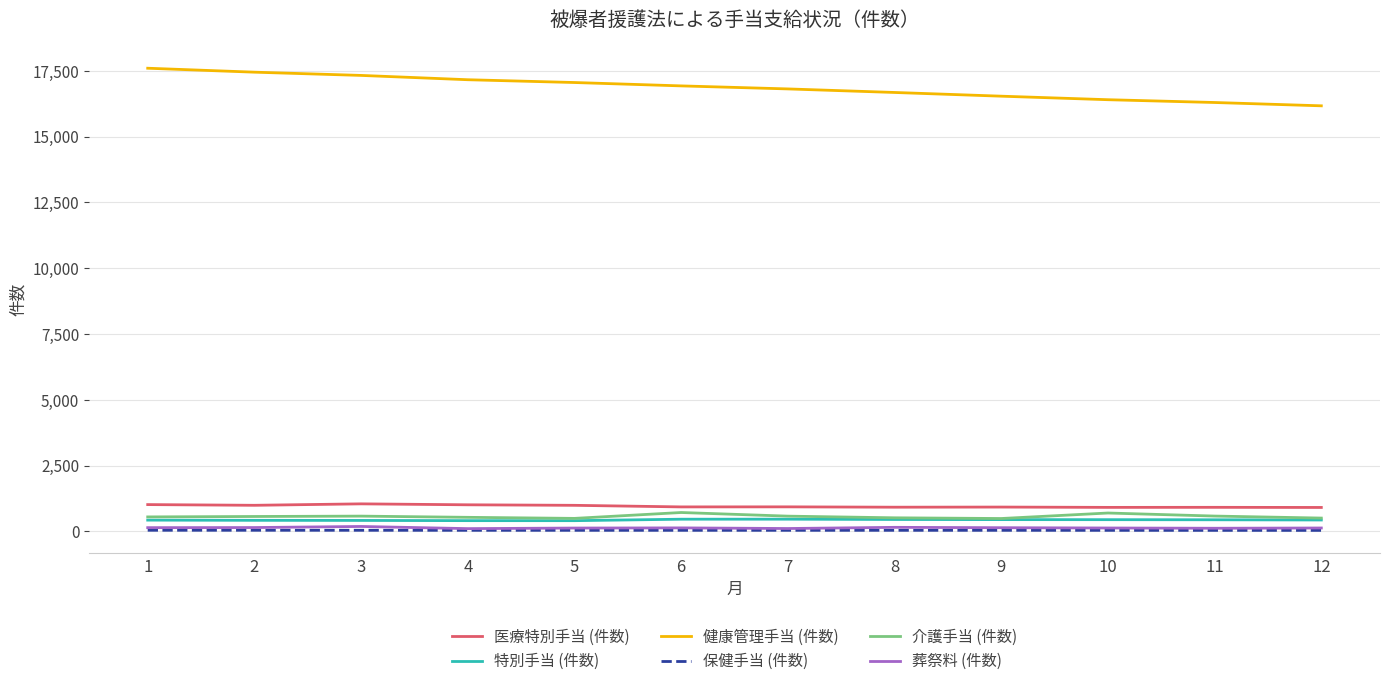

Read the 葬祭料 (件数) value at 7.

108